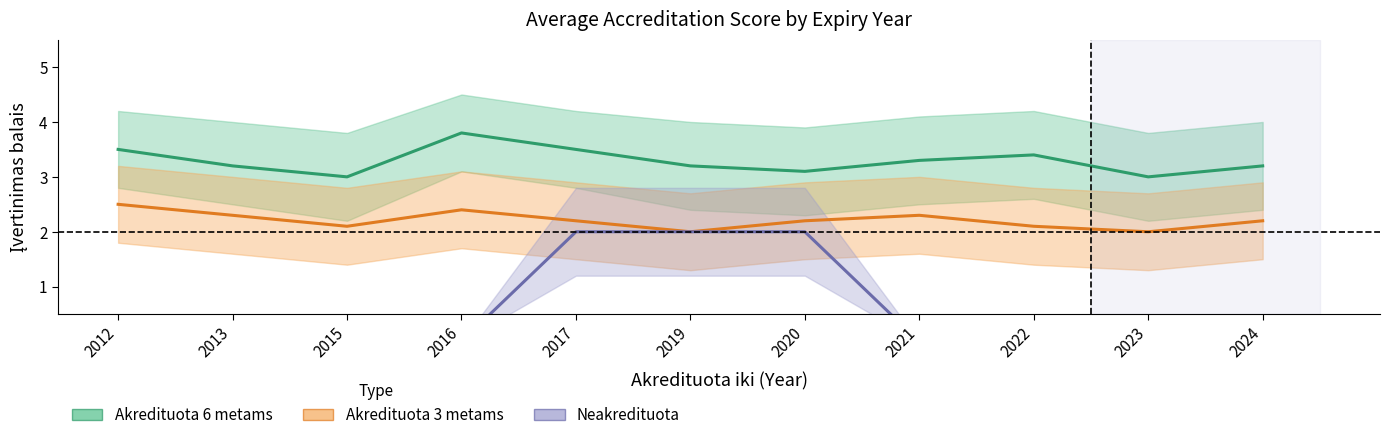

How many distinct data groups are displayed?

3